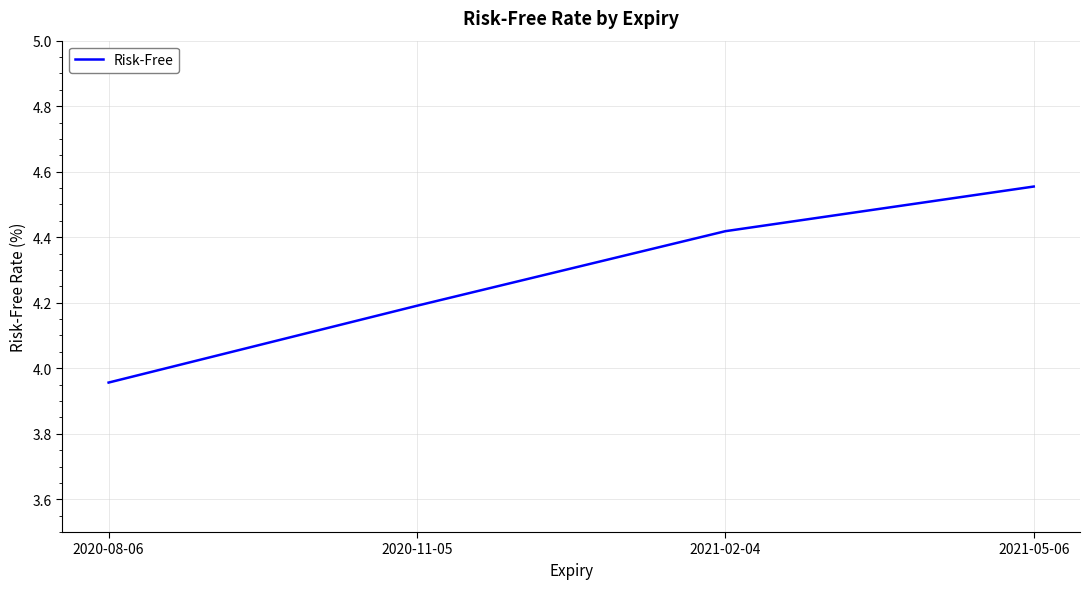

Which label corresponds to the largest value in the chart?

2021-05-06